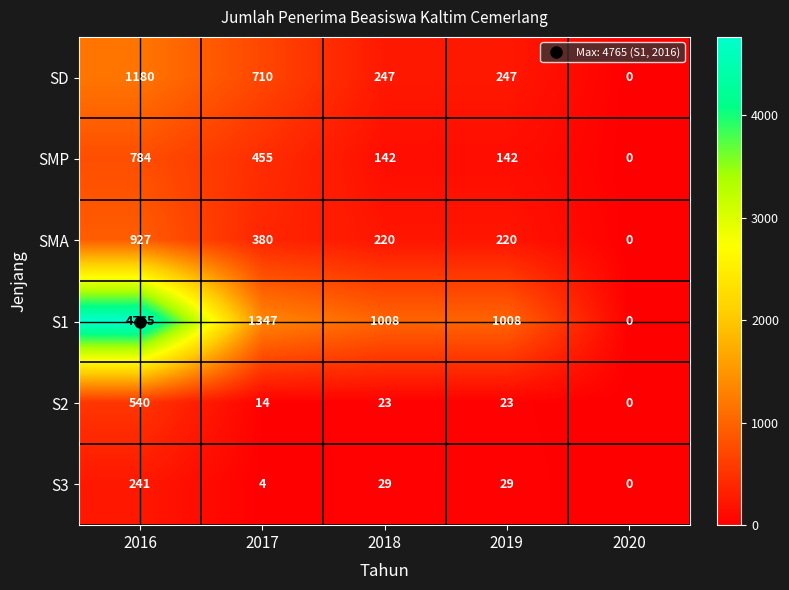

Where is S1 nearest to the value 2382?

2017